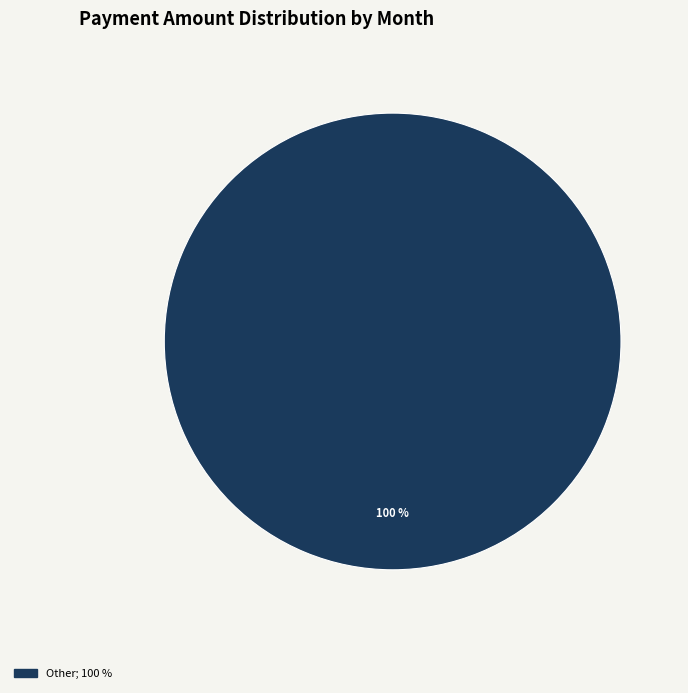

Count the number of slices in the pie.

1